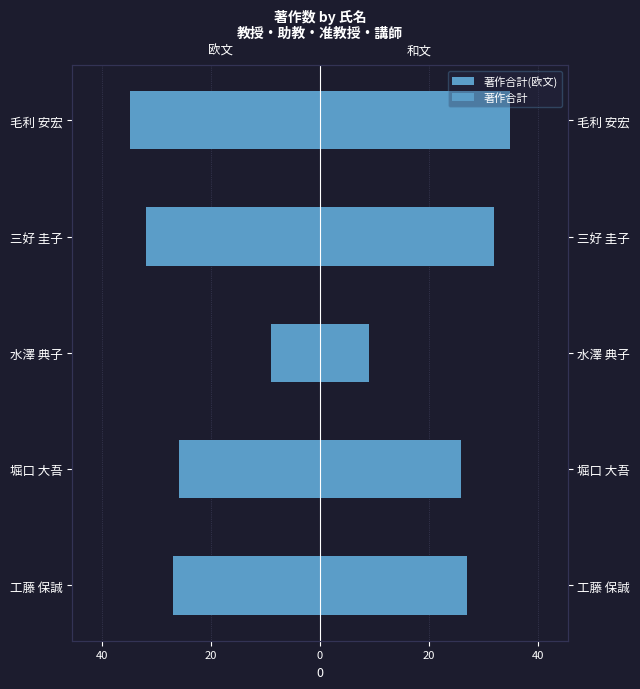

Rank the series at 水澤 典子 from lowest to highest value.

著作合計(欧文), 著作合計